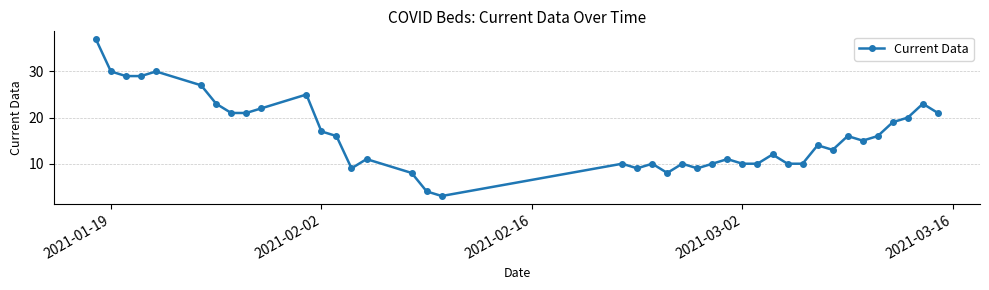

What is the smallest value displayed?

3